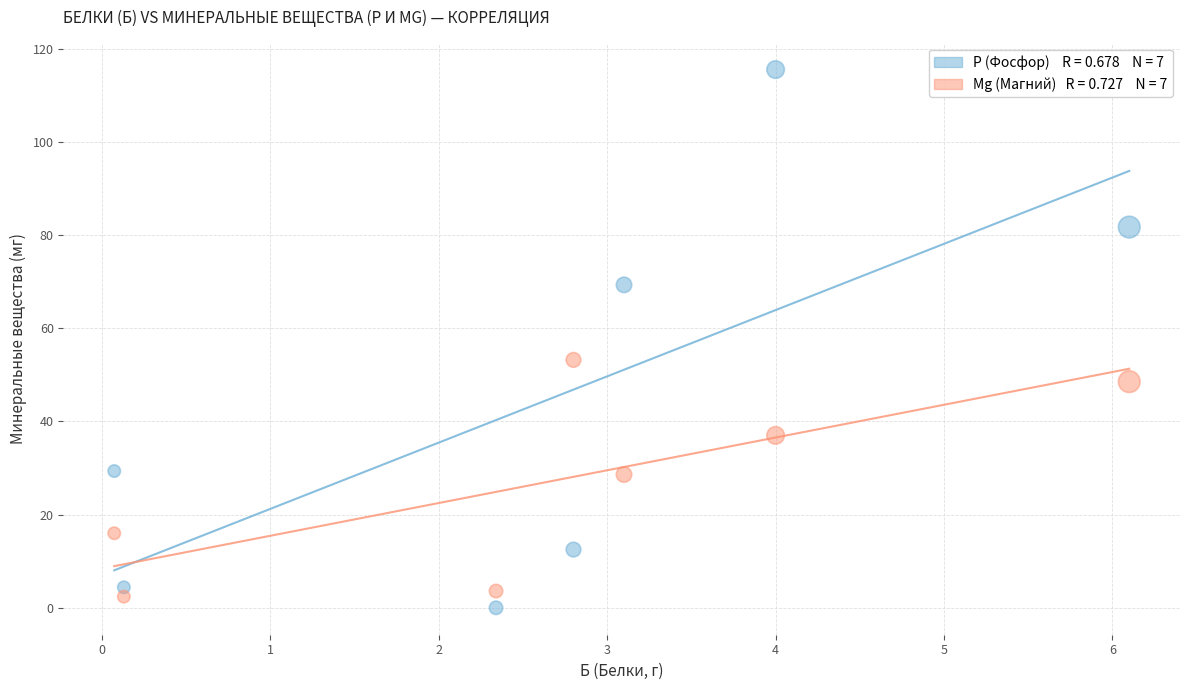

Across all data points, what is the range of X values (max minus min)?

6.0